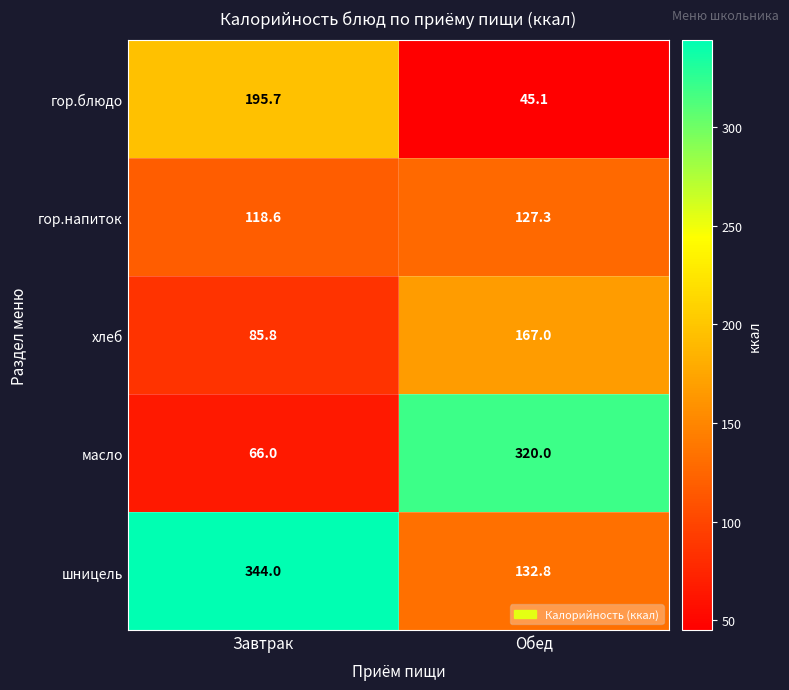

What is the average value of the масло series?

193.0